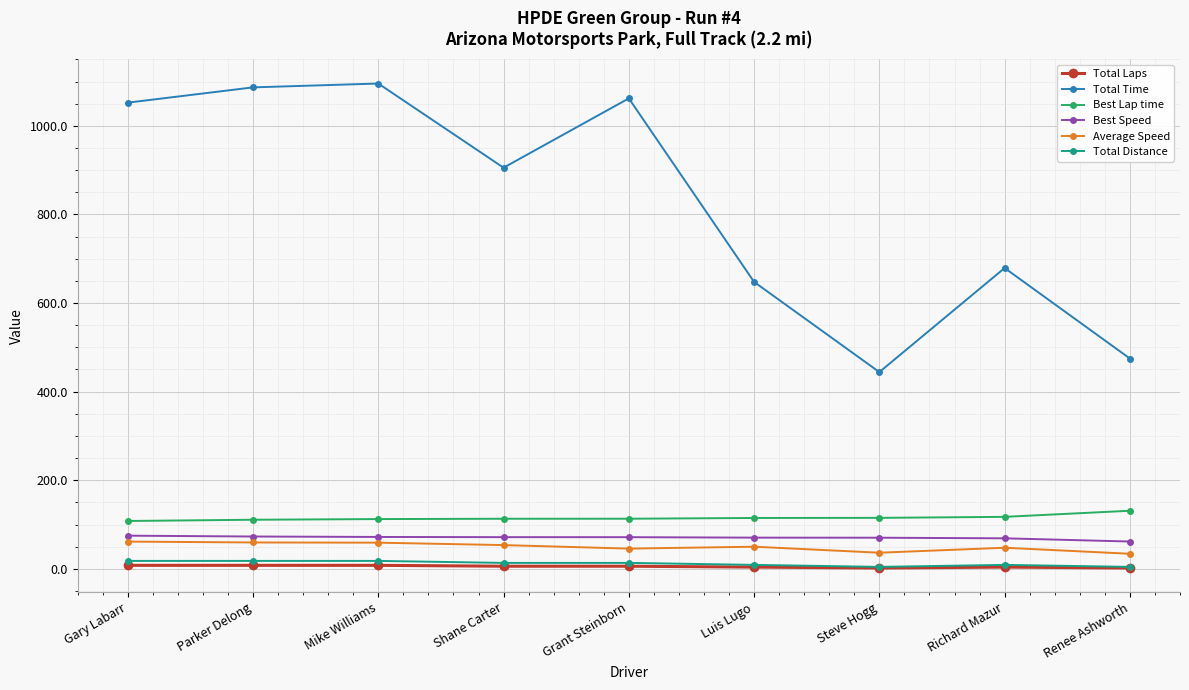

Rank the series by their maximum value, from highest to lowest.

Total Time, Best Lap time, Best Speed, Average Speed, Total Distance, Total Laps